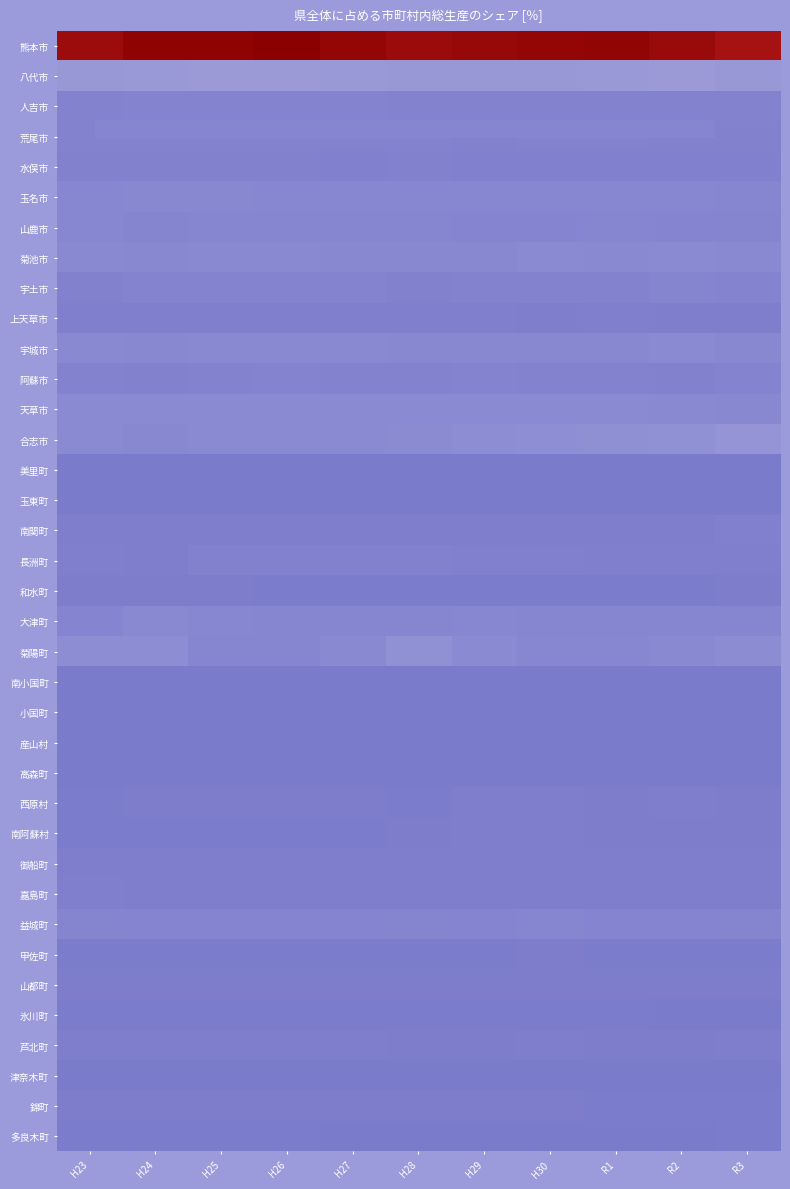

Which series has the largest total across all categories?

八代市